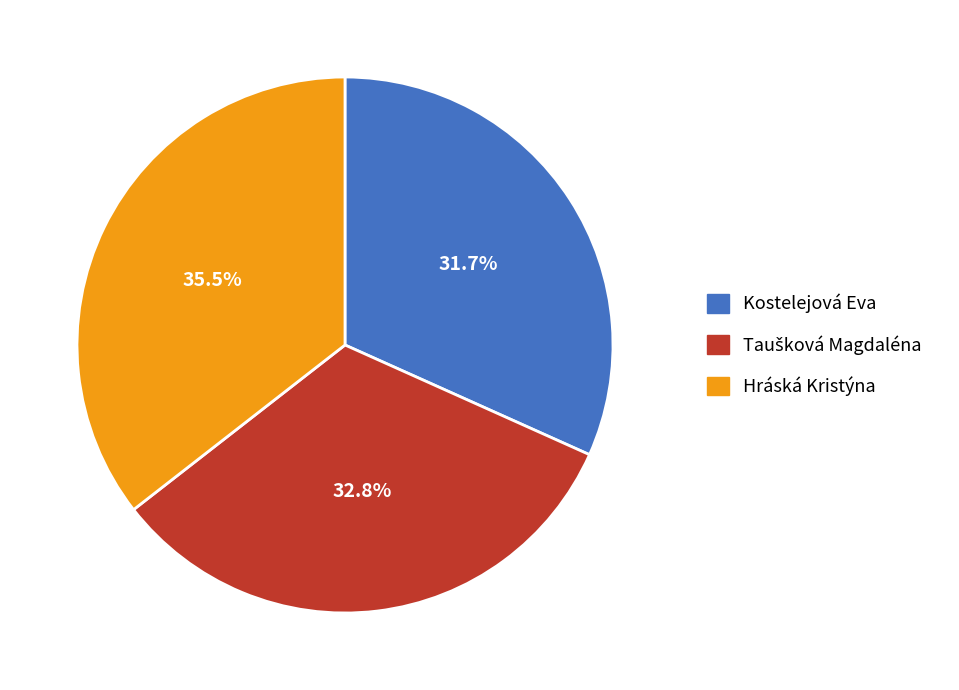

Is the sum of Hráská Kristýna and Kostelejová Eva greater than half?

Yes